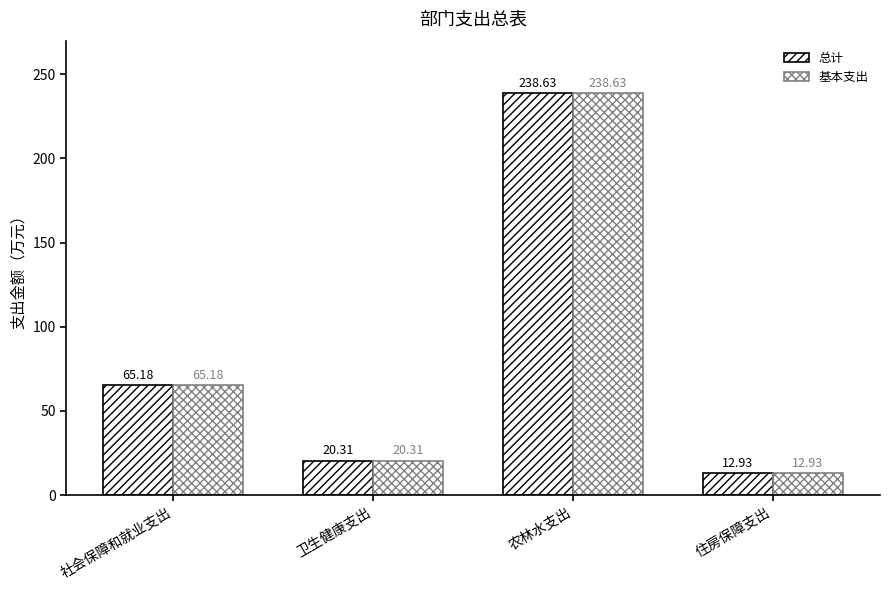

What is the average value of the 基本支出 series?

84.3